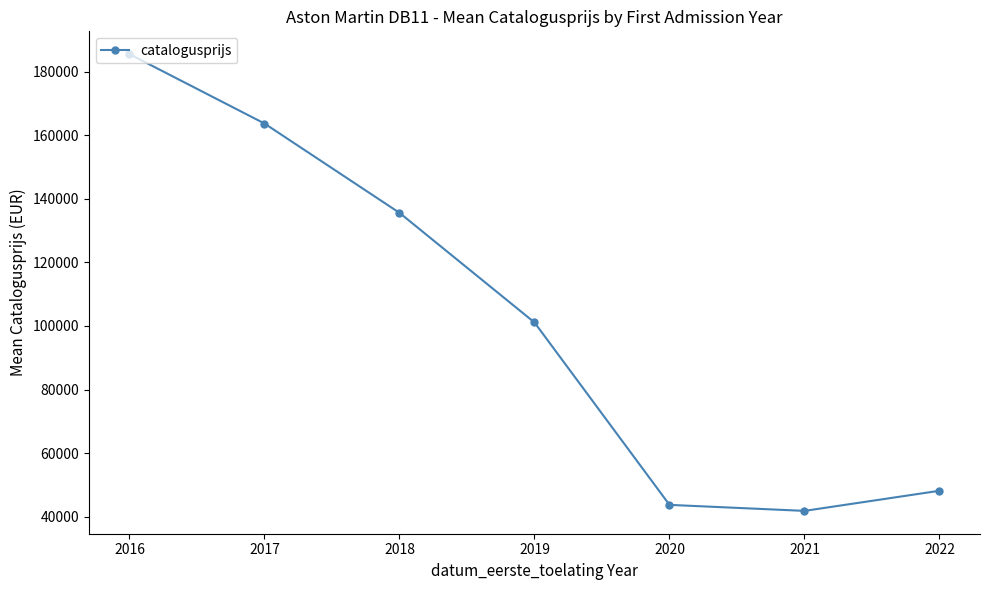

What is the value of the 6th point from the left?

41829.2